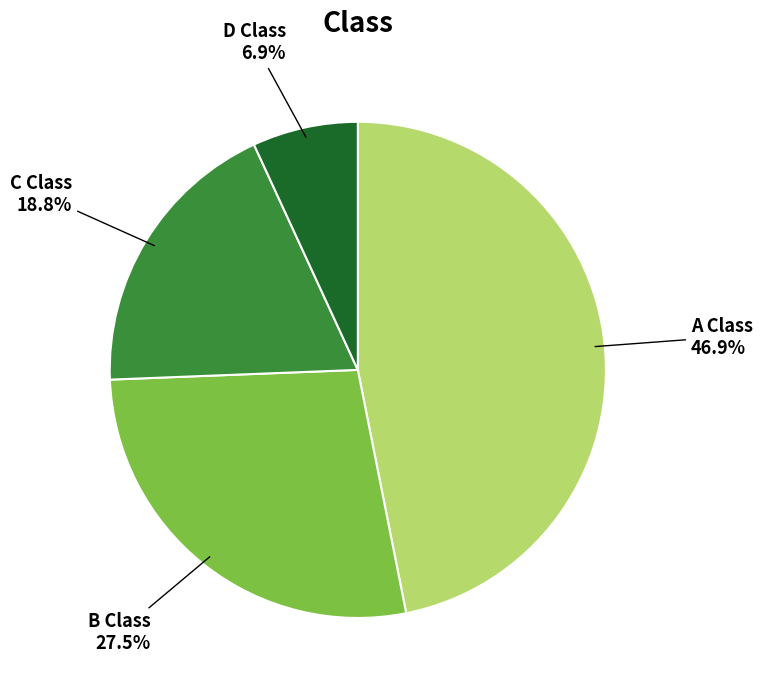

To the nearest percent, what is the average slice percentage?

25%